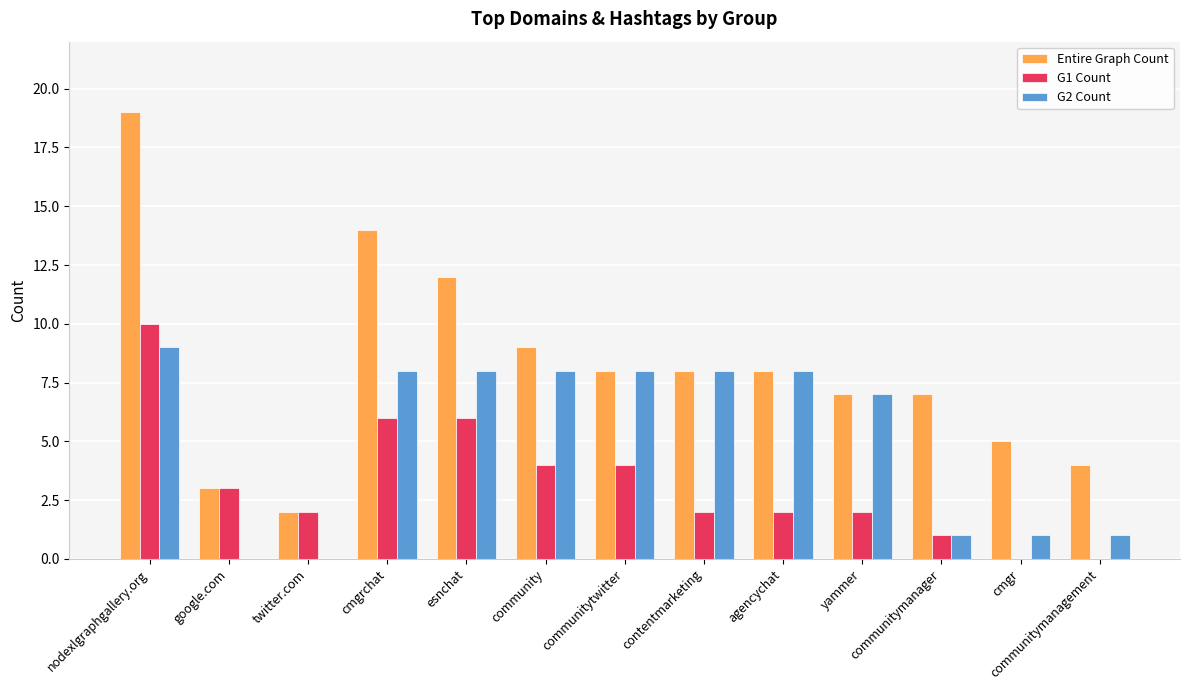

Reading left to right, transcribe all the data shown in this chart.

Entire Graph Count: nodexlgraphgallery.org=19	google.com=3	twitter.com=2	cmgrchat=14	esnchat=12	community=9	communitytwitter=8	contentmarketing=8	agencychat=8	yammer=7	communitymanager=7	cmgr=5	communitymanagement=4
G1 Count: nodexlgraphgallery.org=10	google.com=3	twitter.com=2	cmgrchat=6	esnchat=6	community=4	communitytwitter=4	contentmarketing=2	agencychat=2	yammer=2	communitymanager=1	cmgr=0	communitymanagement=0
G2 Count: nodexlgraphgallery.org=9	google.com=0	twitter.com=0	cmgrchat=8	esnchat=8	community=8	communitytwitter=8	contentmarketing=8	agencychat=8	yammer=7	communitymanager=1	cmgr=1	communitymanagement=1